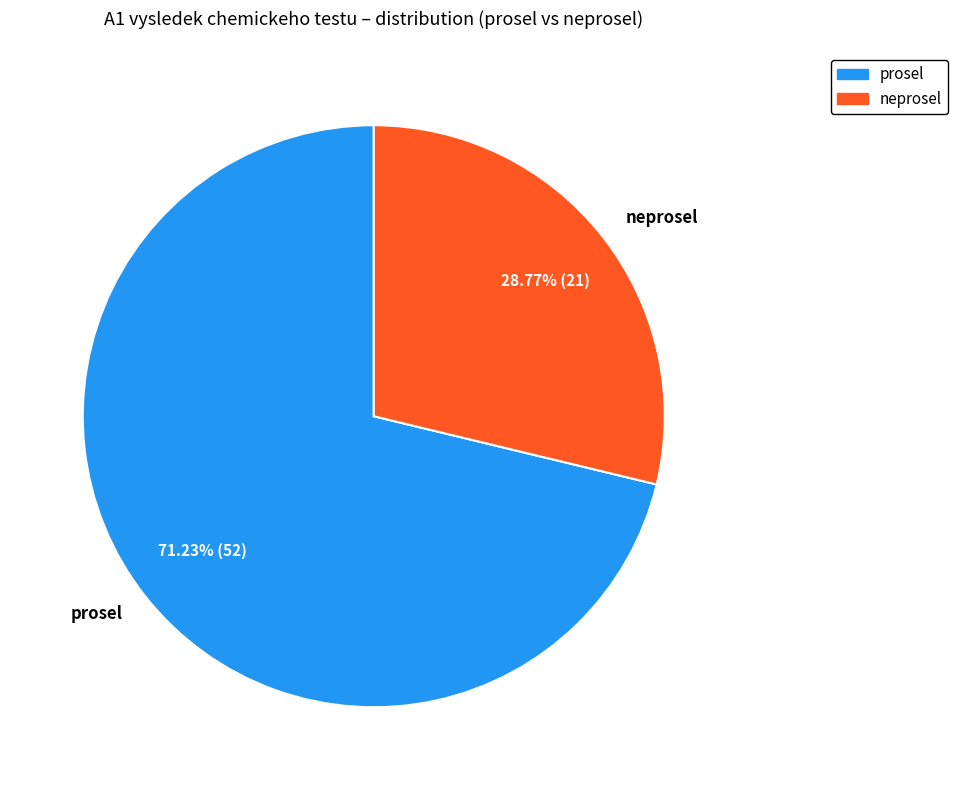

Rank the categories by value from lowest to highest.

neprosel, prosel